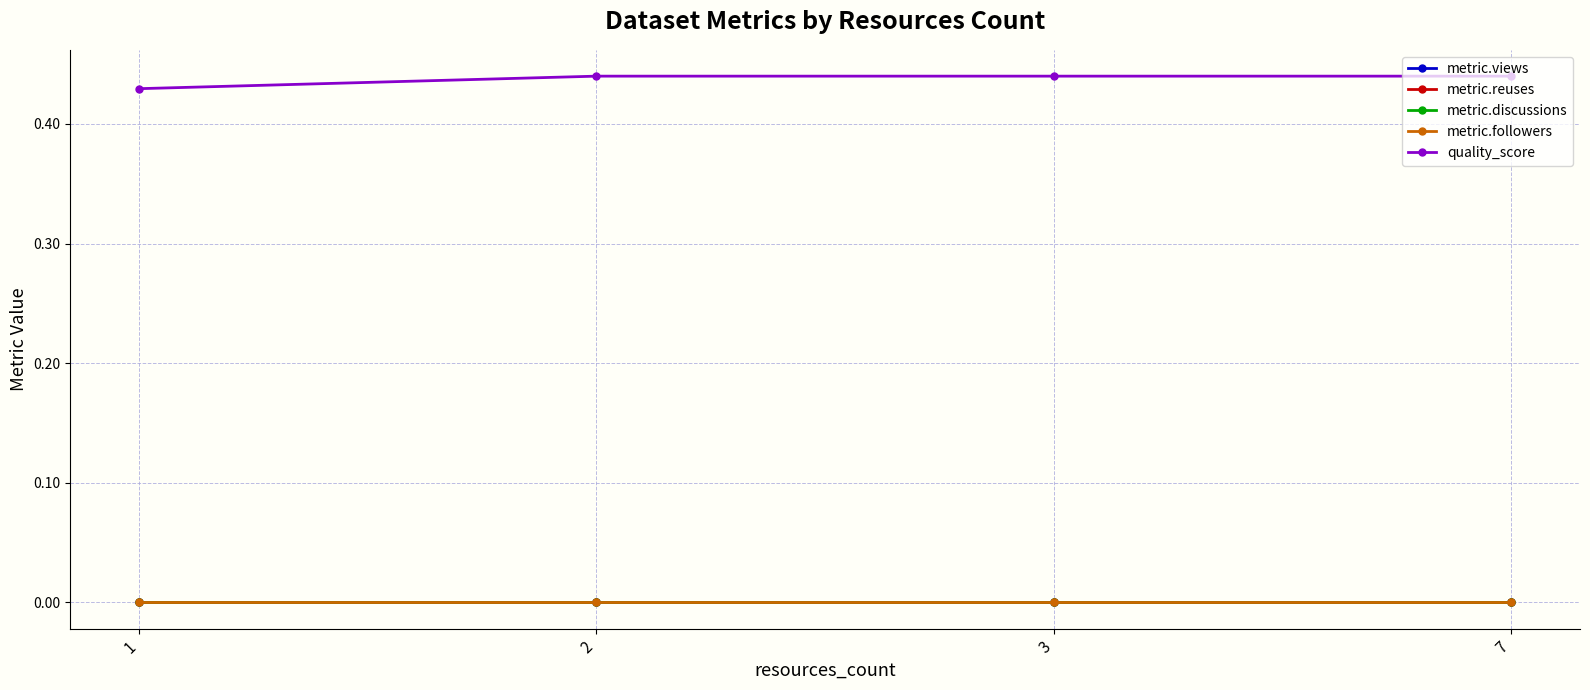

How many lines are shown in the chart?

5